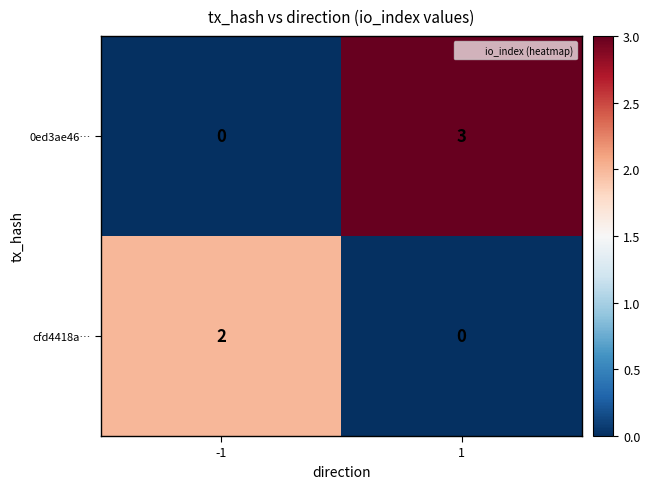

True or false: 0ed3ae46… has a value of 1 at -1.

False